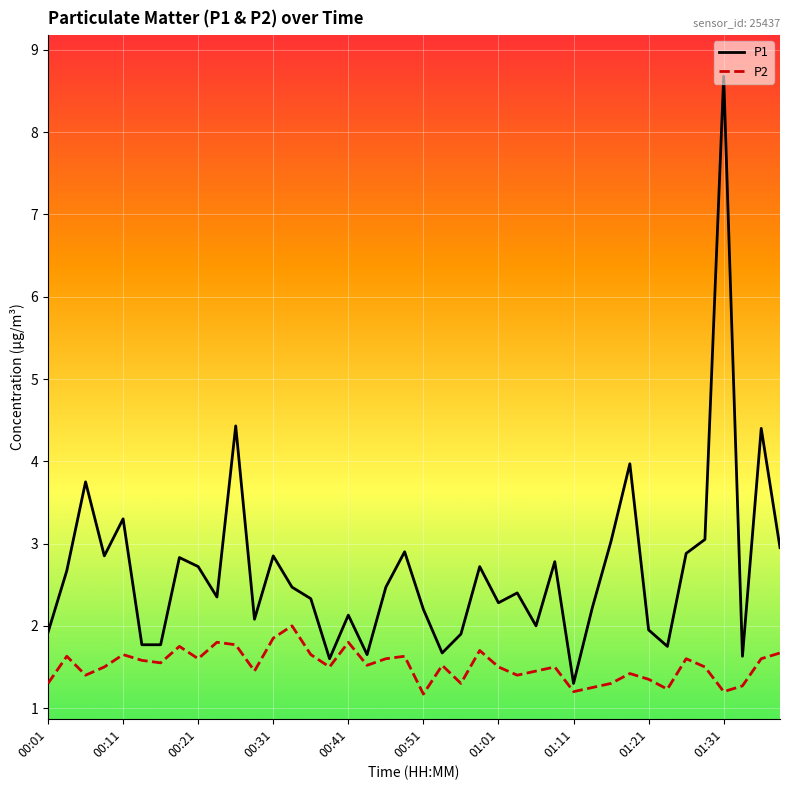

At how many categories does at least one series exceed 5?

1